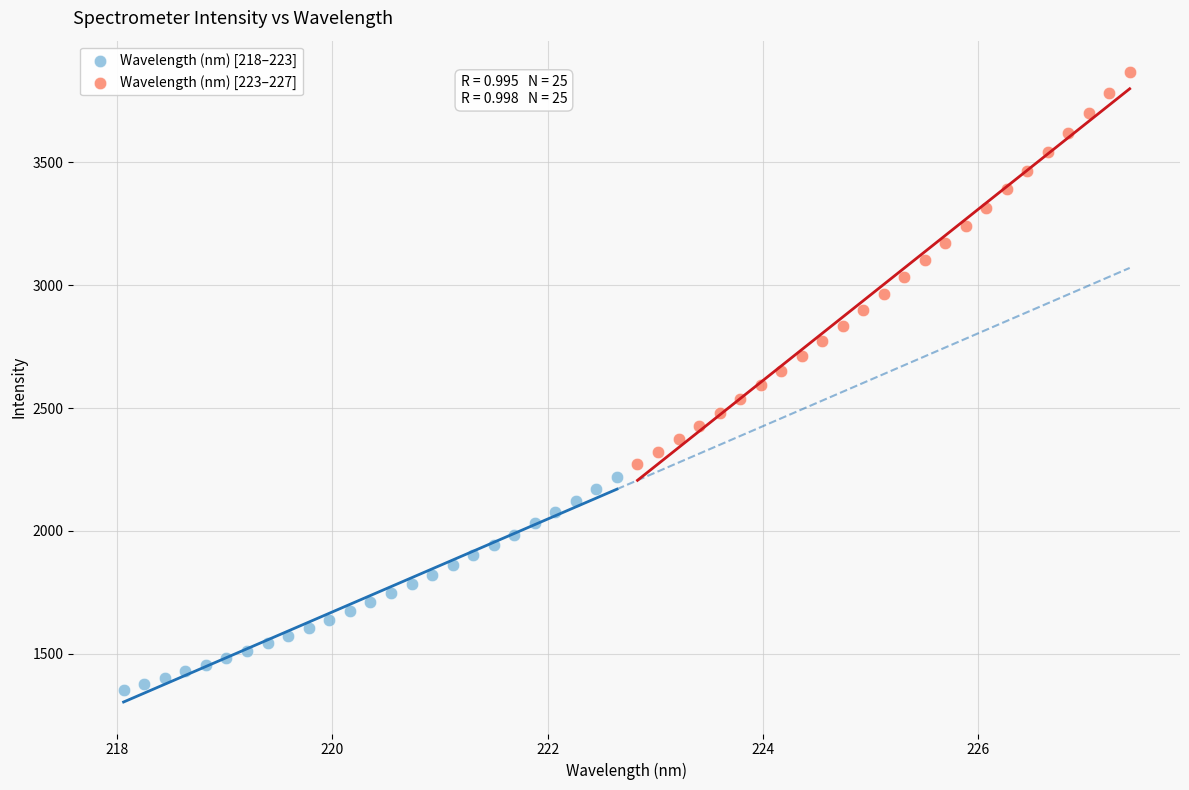

What are all the series names shown in the legend?

Wavelength (nm) [218–223], Wavelength (nm) [223–227]